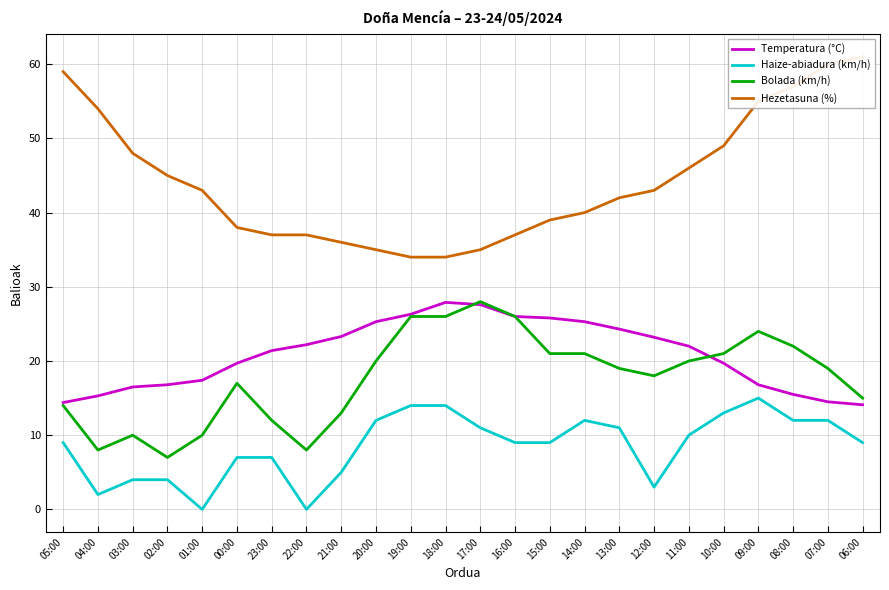

The value of Hezetasuna (%) at 22:00 is 16.8. True or false?

False